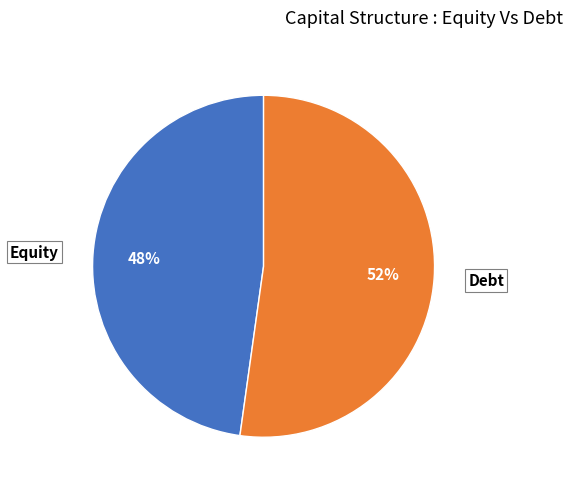

Rank the categories by value from lowest to highest.

Equity, Debt